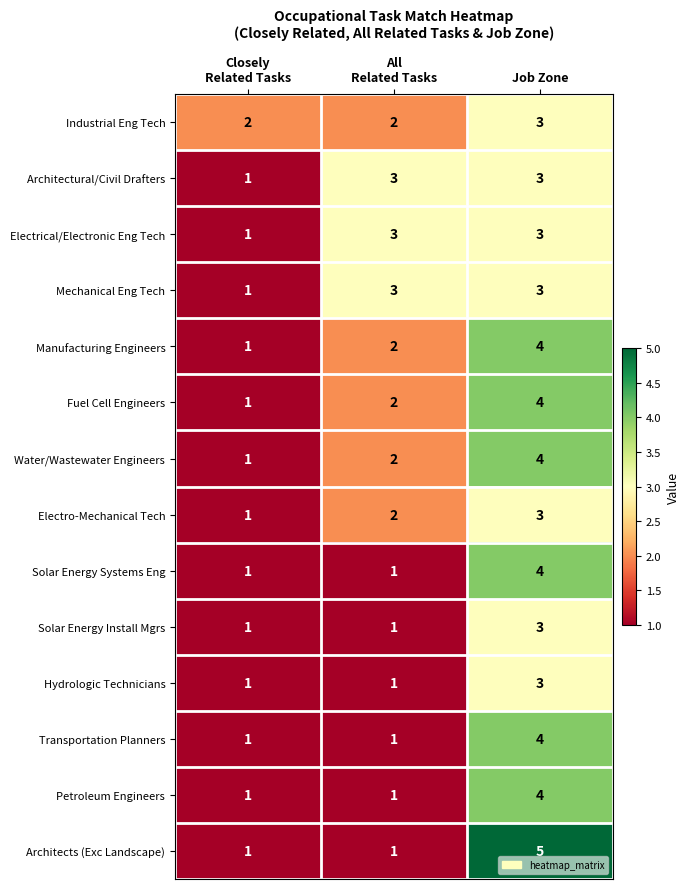

Is the value of Hydrologic Technicians at Job Zone greater than the value of Petroleum Engineers at Job Zone?

No